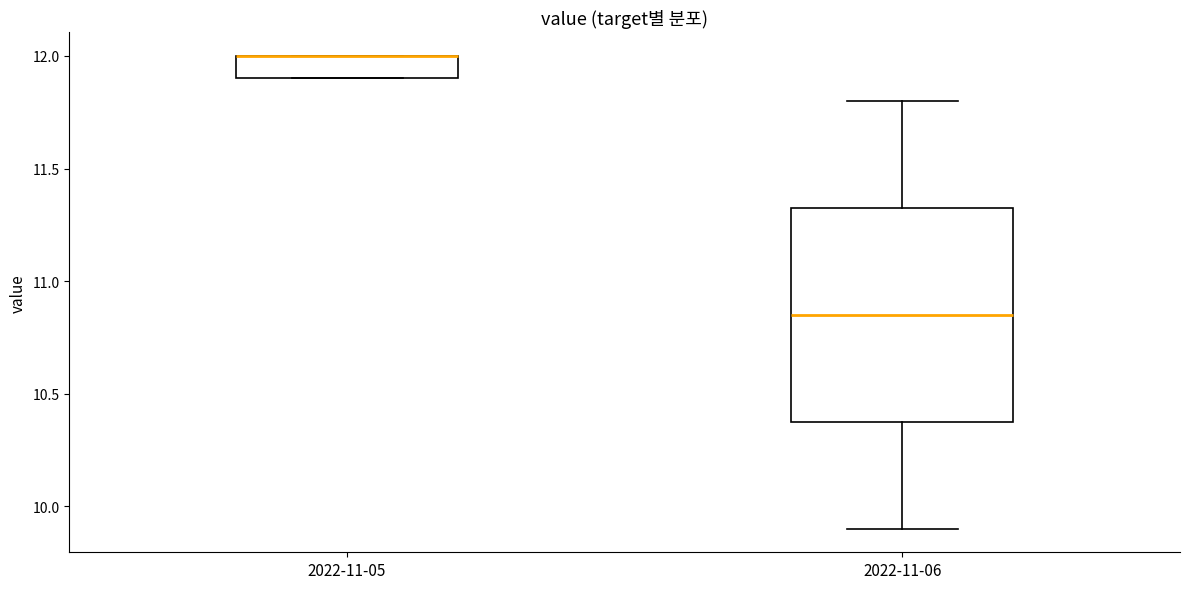

Reading left to right, transcribe this box plot: for each box, give where its median line is, the range the box spans, and where its two whiskers end, as read against the y-axis. The values are not printed on the chart, so give them approximately, as read against the axis.

2022-11-05: median 12.00 (drawn on the box's upper edge), box 11.90 to 12.00, whiskers 11.90 to 12.00
2022-11-06: median 10.85, box 10.40 to 11.35, whiskers 9.90 to 11.80